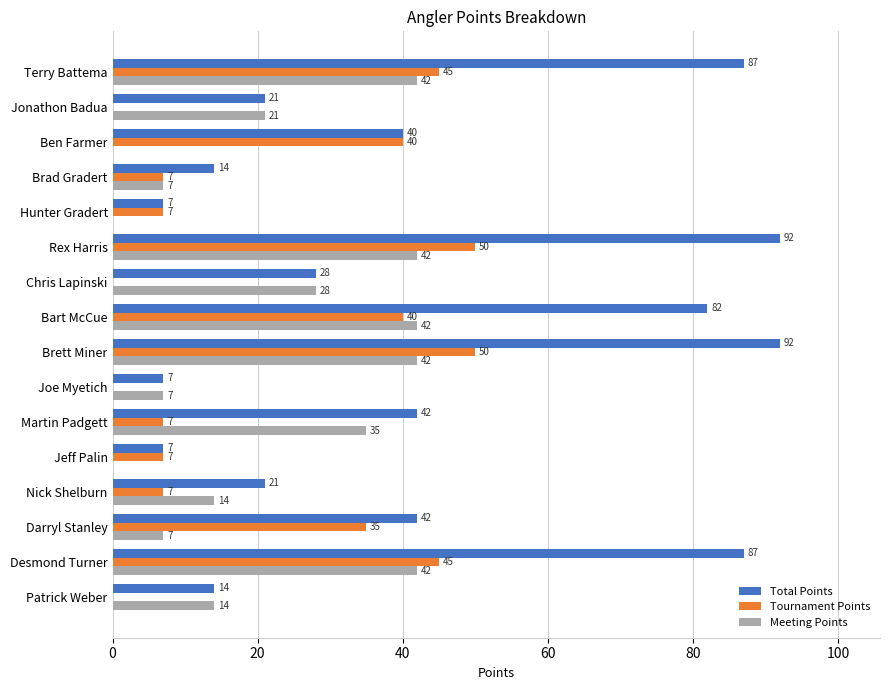

What is the sum of all Meeting Points values?

343